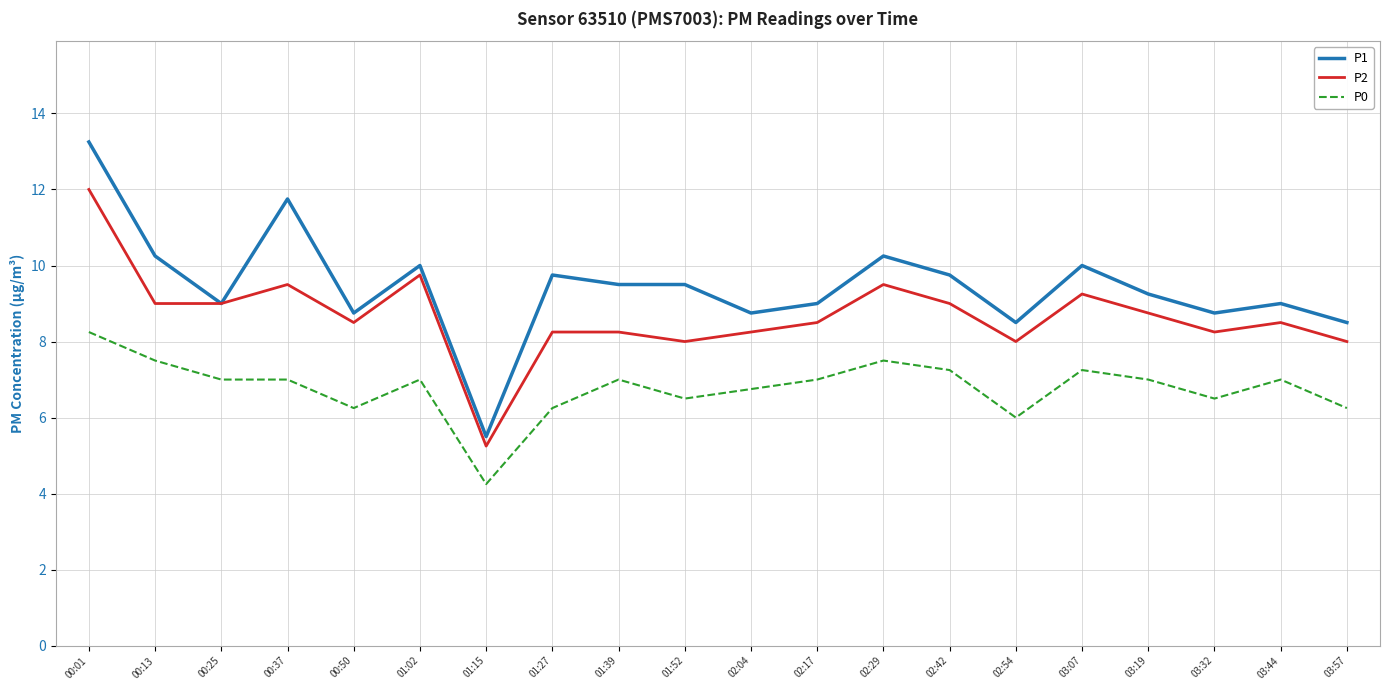

Rank the series at 02:42 from highest to lowest value.

P1, P2, P0